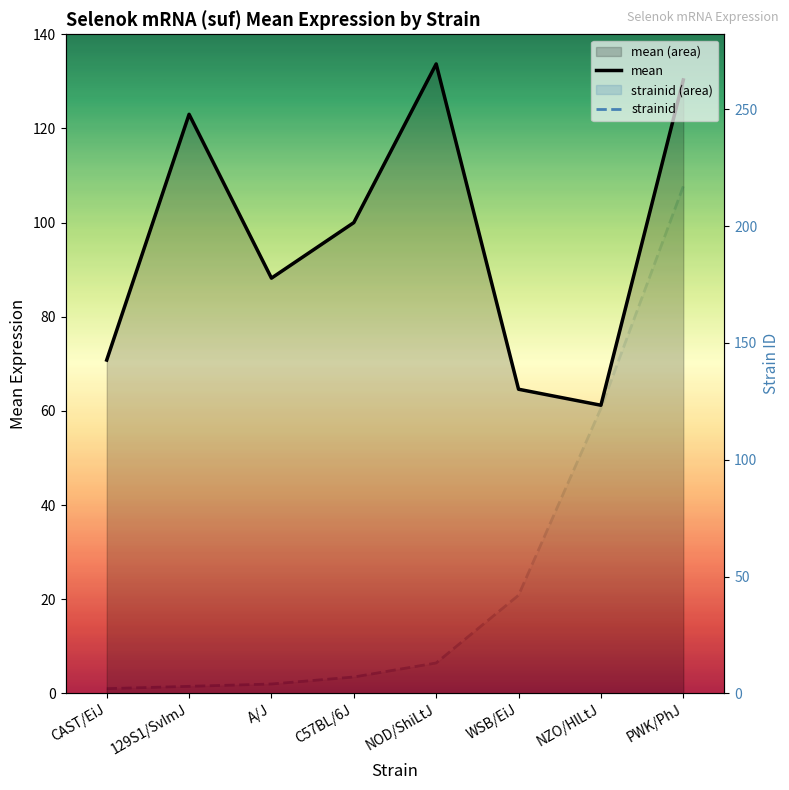

How many values in the mean series are below 100?

4